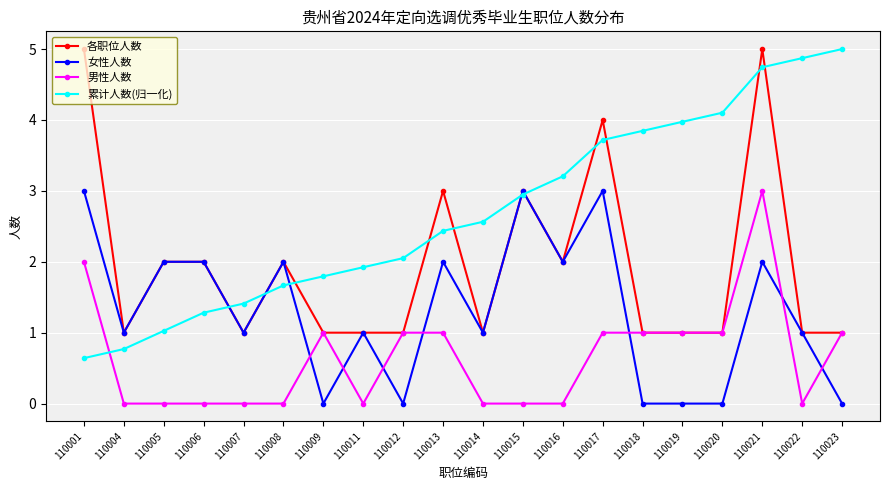

What is the spread (max minus min) of values at 110015?

3.0